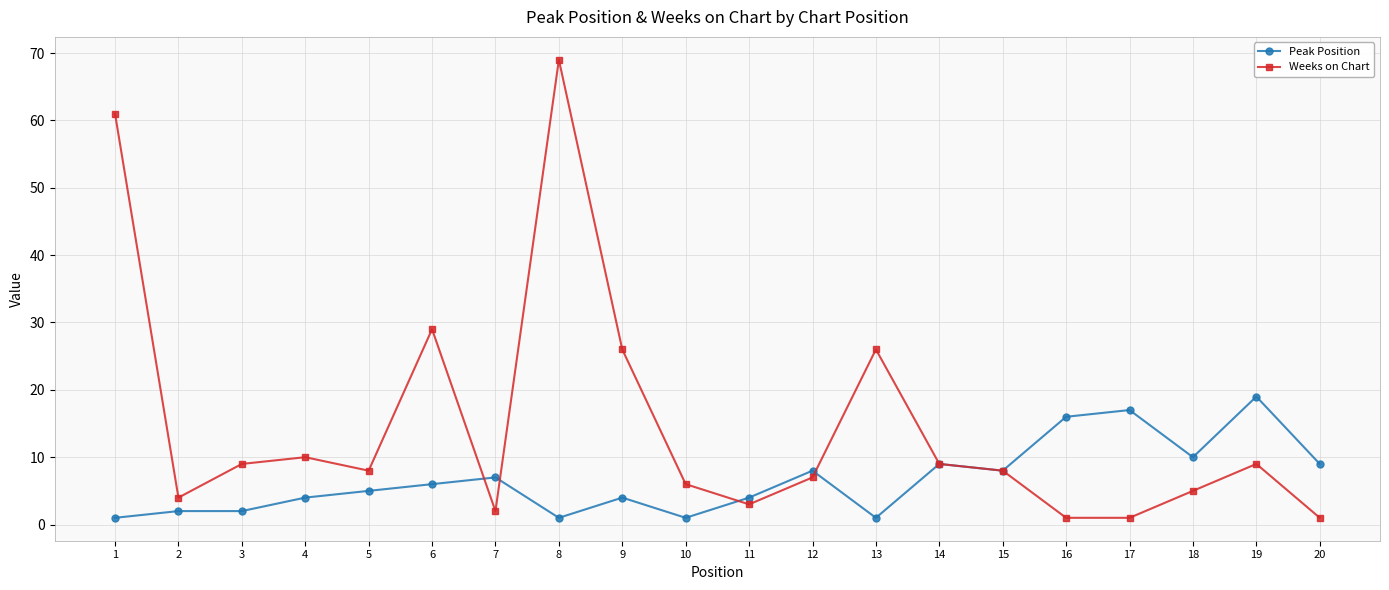

What is the minimum value for Weeks on Chart?

1